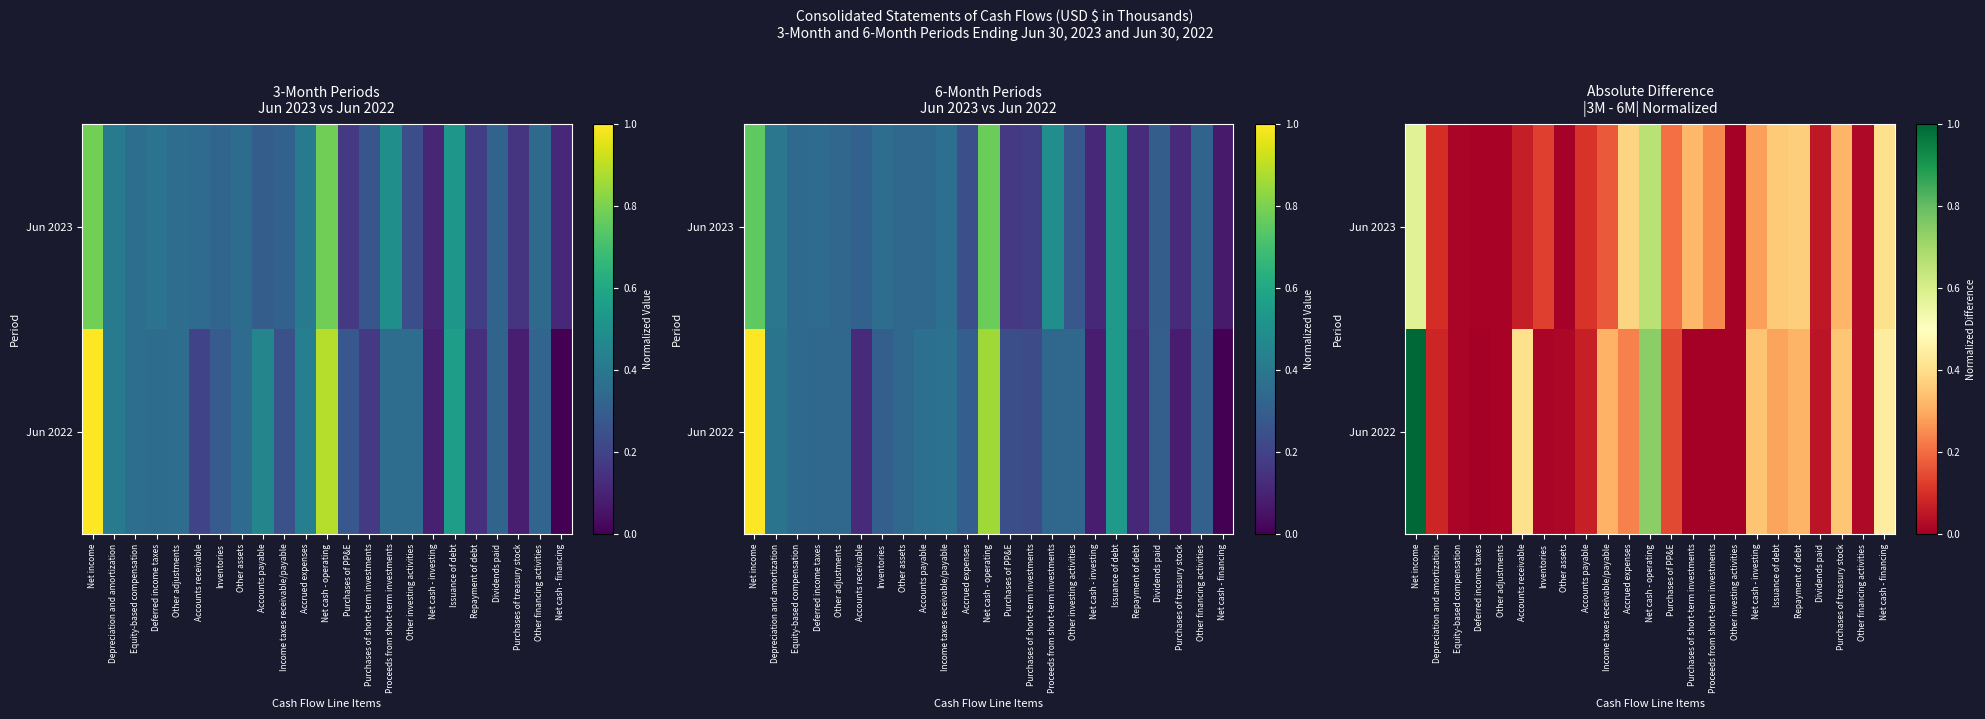

At which label does Jun 2022 reach its minimum?

Purchases of short-term investments